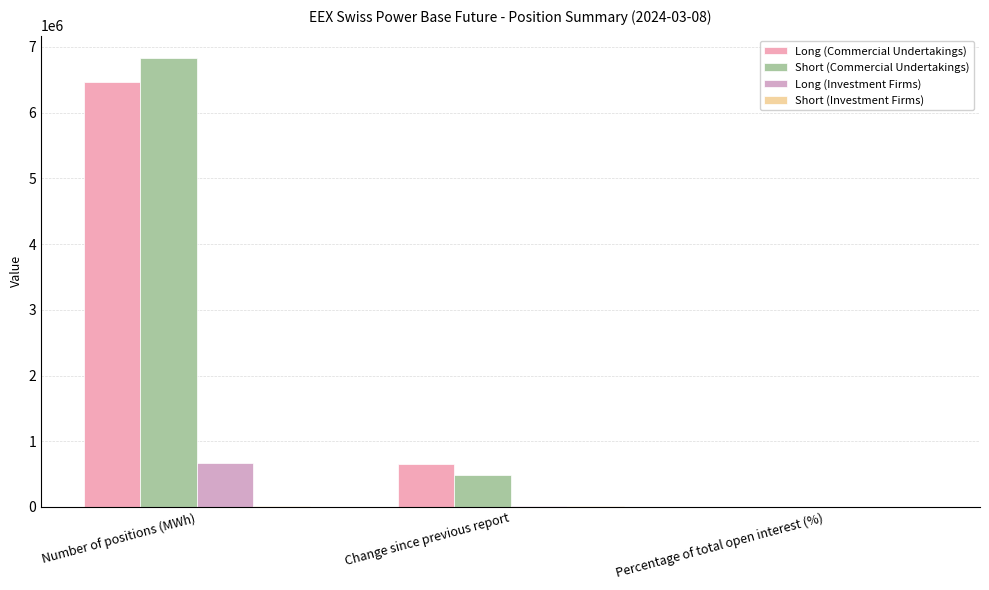

What is the maximum value for Long (Commercial Undertakings)?

6463127.0